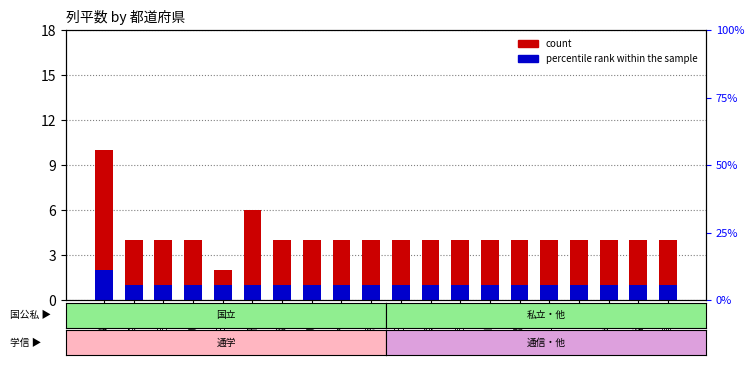

Reading left to right, what are all the values shown in this chart?

count: 北海道=10	青森県=4	岩手県=4	宮城県=4	秋田県=2	山形県=6	福島県=4	茨城県=4	栃木県=4	群馬県=4	埼玉県=4	千葉県=4	東京都=4	神奈川県=4	新潟県=4	富山県=4	石川県=4	福井県=4	山梨県=4	長野県=4
percentile rank within the sample: 北海道=2	青森県=1	岩手県=1	宮城県=1	秋田県=1	山形県=1	福島県=1	茨城県=1	栃木県=1	群馬県=1	埼玉県=1	千葉県=1	東京都=1	神奈川県=1	新潟県=1	富山県=1	石川県=1	福井県=1	山梨県=1	長野県=1